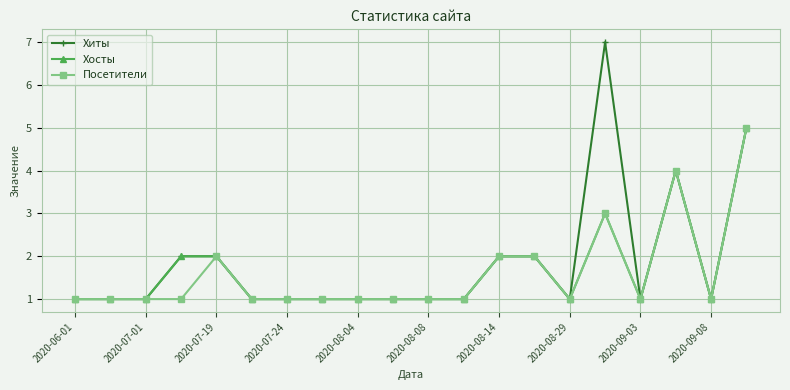

How many lines are shown in the chart?

3